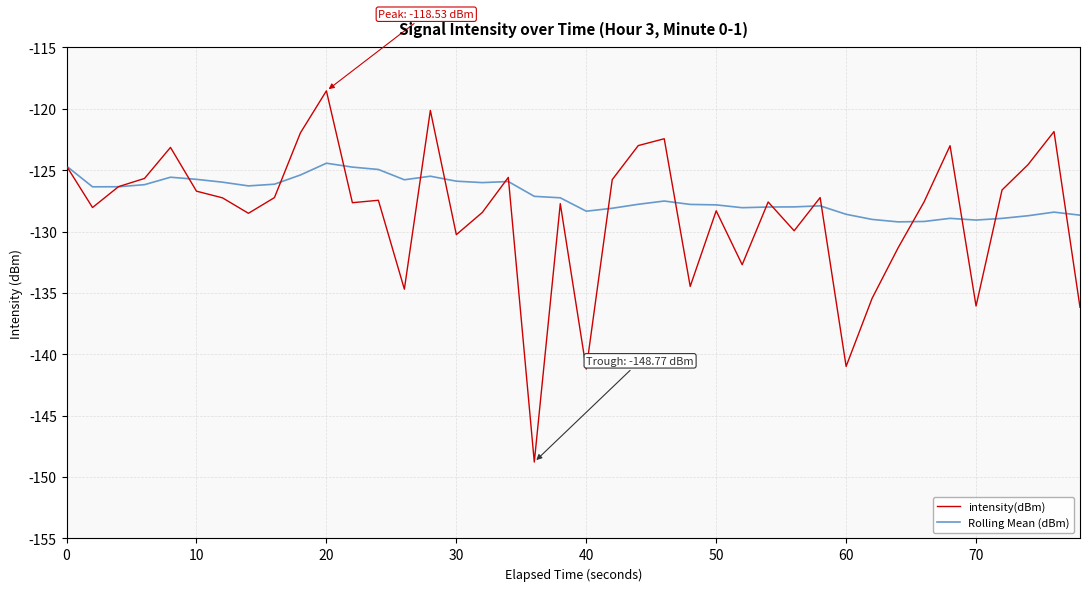

What is the smallest value displayed?

-148.8